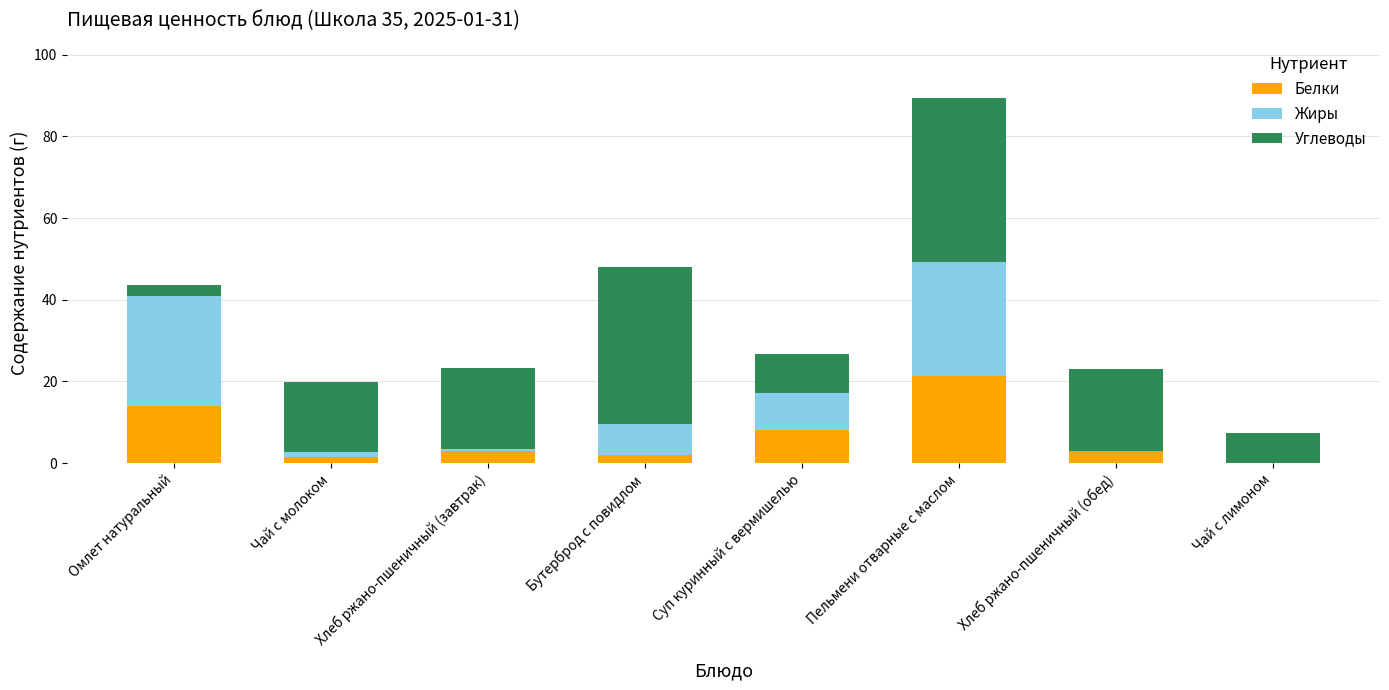

At which category is the sum across all series the highest?

Пельмени отварные с маслом